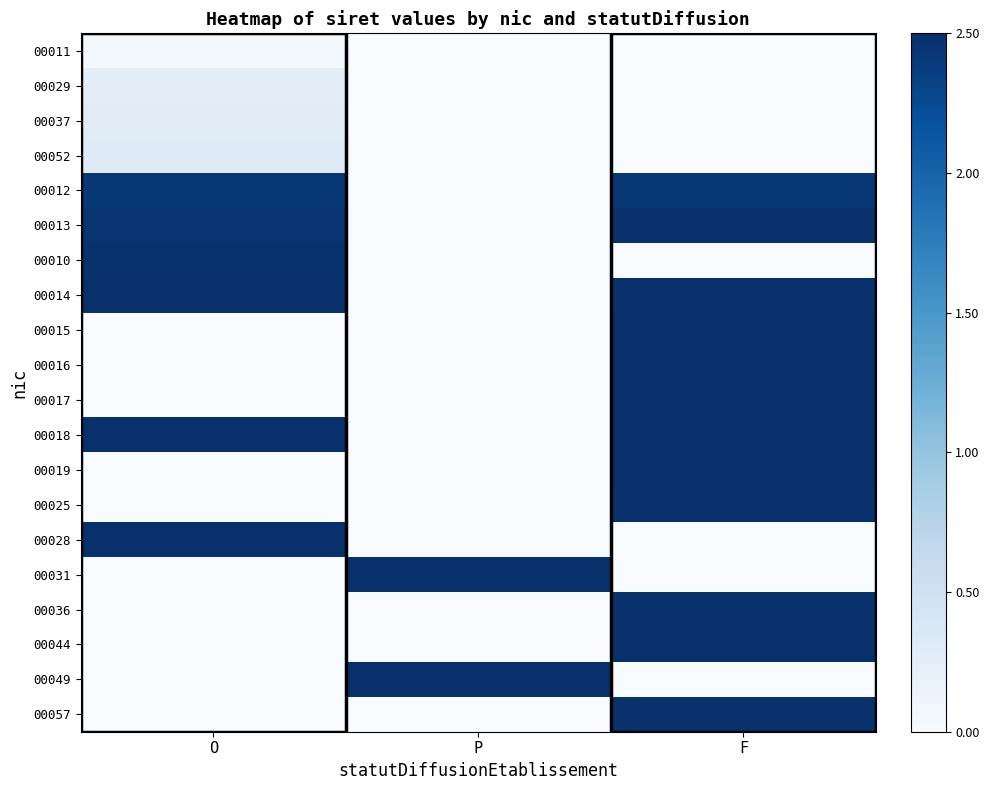

Reading left to right, extract all data points from this chart.

00011: O=0.1	P=0.0	F=0.0
00029: O=0.2	P=0.0	F=0.0
00037: O=0.3	P=0.0	F=0.0
00052: O=0.3	P=0.0	F=0.0
00012: O=2.4	P=0.0	F=2.4
00013: O=2.4	P=0.0	F=2.5
00010: O=2.5	P=0.0	F=0.0
00014: O=2.5	P=0.0	F=2.5
00015: O=0.0	P=0.0	F=2.5
00016: O=0.0	P=0.0	F=2.5
00017: O=0.0	P=0.0	F=2.5
00018: O=2.5	P=0.0	F=2.5
00019: O=0.0	P=0.0	F=2.5
00025: O=0.0	P=0.0	F=2.5
00028: O=2.5	P=0.0	F=0.0
00031: O=0.0	P=2.5	F=0.0
00036: O=0.0	P=0.0	F=2.5
00044: O=0.0	P=0.0	F=2.5
00049: O=0.0	P=2.5	F=0.0
00057: O=0.0	P=0.0	F=2.5